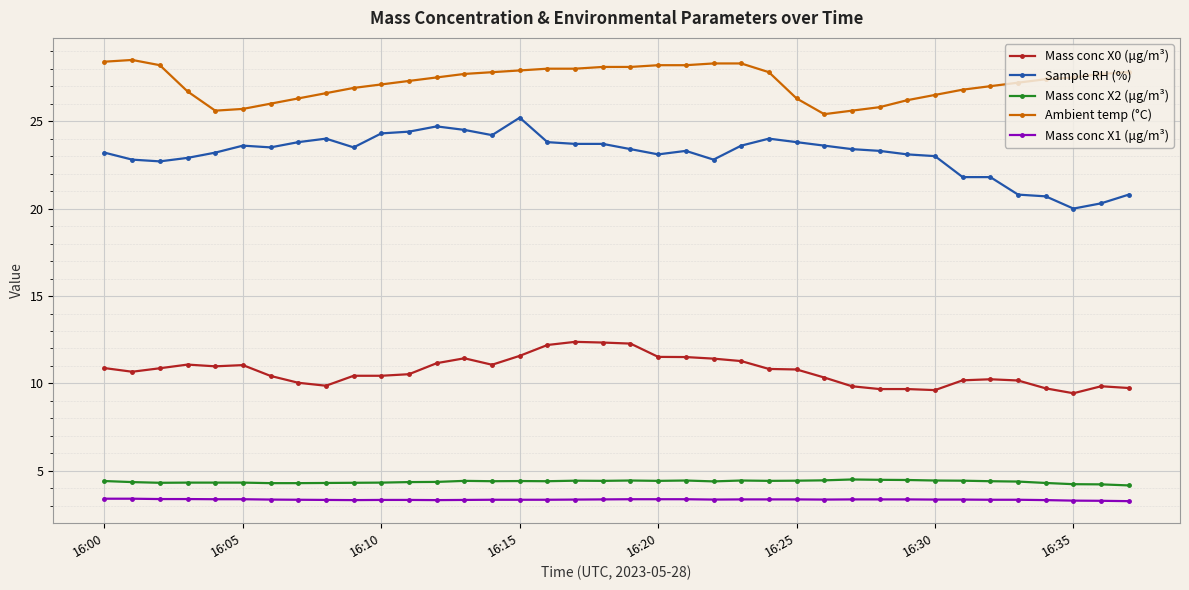

Which series has the largest total across all categories?

Ambient temp (°C)